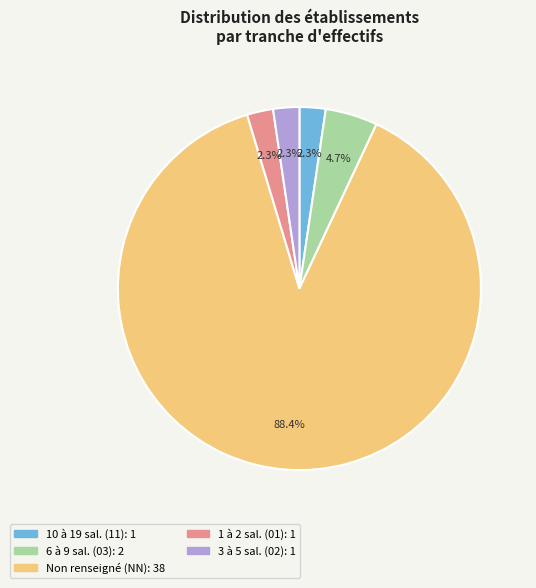

How many segments does this pie chart have?

5